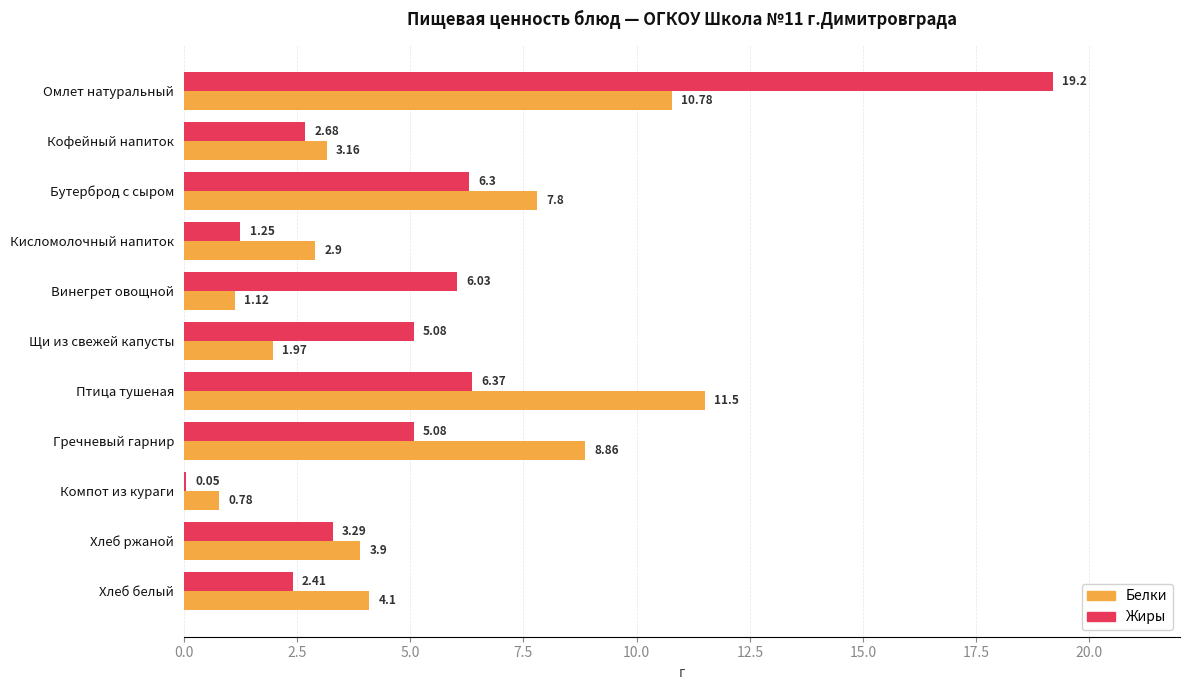

Between Омлет натуральный and Гречневый гарнир, which series saw the biggest shift?

Жиры